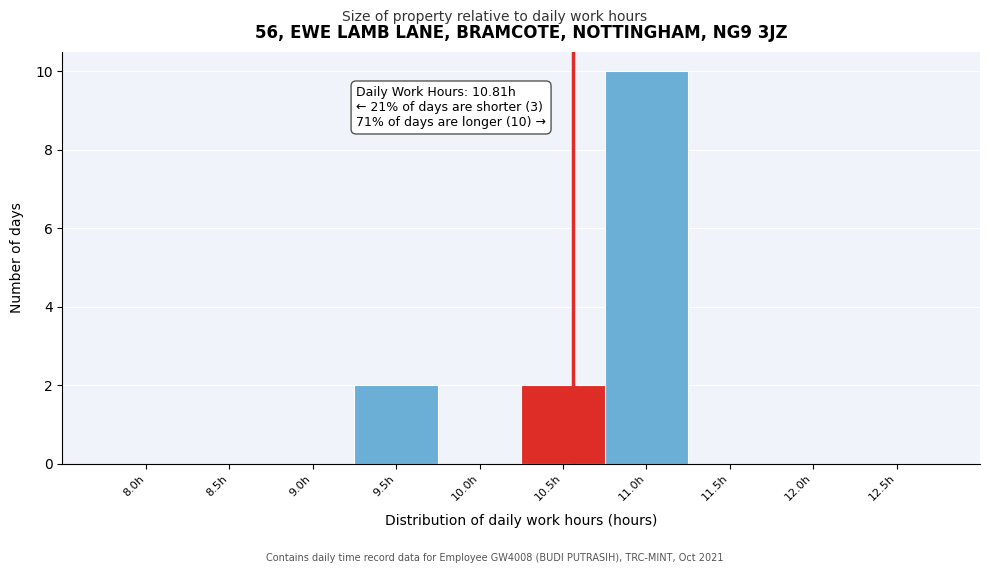

Reading left to right, transcribe all the data shown in this chart.

8.0h=0	8.5h=0	9.0h=0	9.5h=2	10.0h=0	10.5h=2	11.0h=10	11.5h=0	12.0h=0	12.5h=0